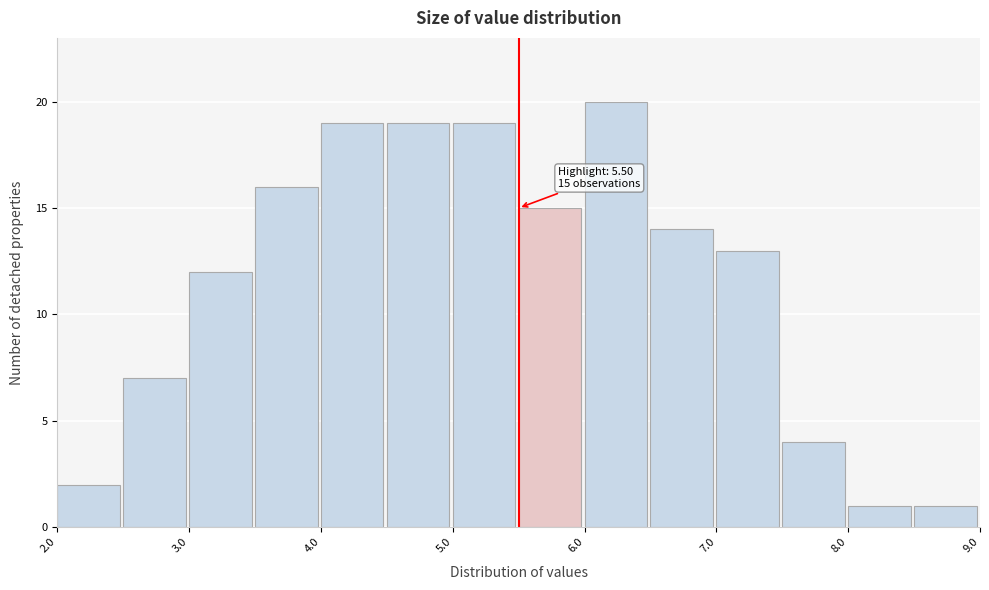

Over which range of the x-axis is the bar tallest?

6.0 to 6.5